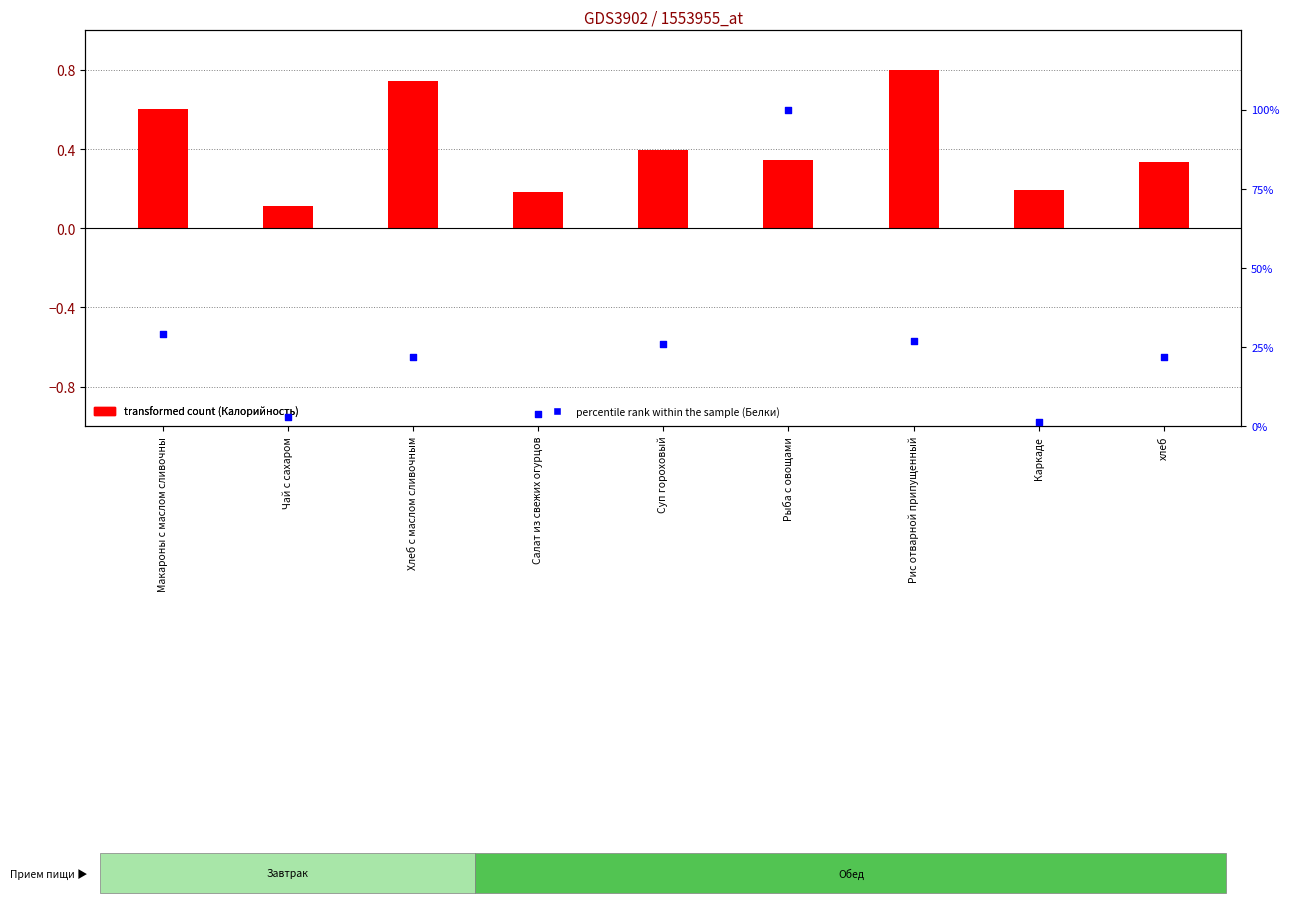

What is the total value across all series at Чай с сахаром?

2.9